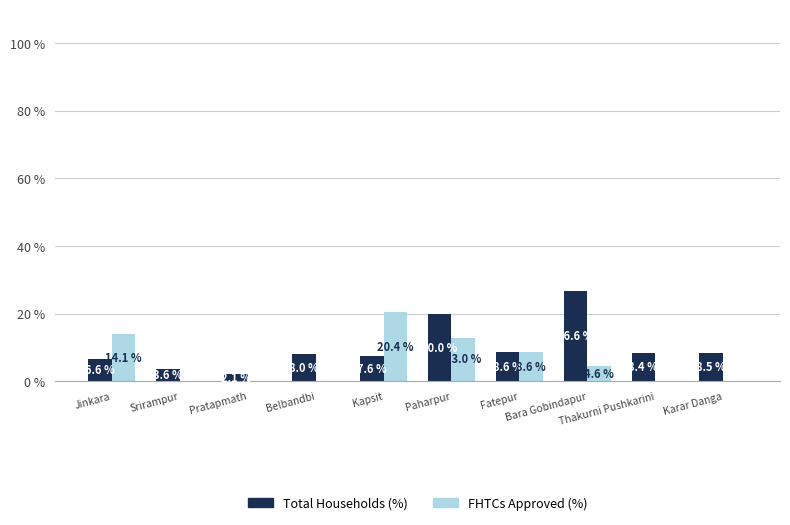

Between Jinkara and Paharpur, which series saw the biggest shift?

Total Households (%)